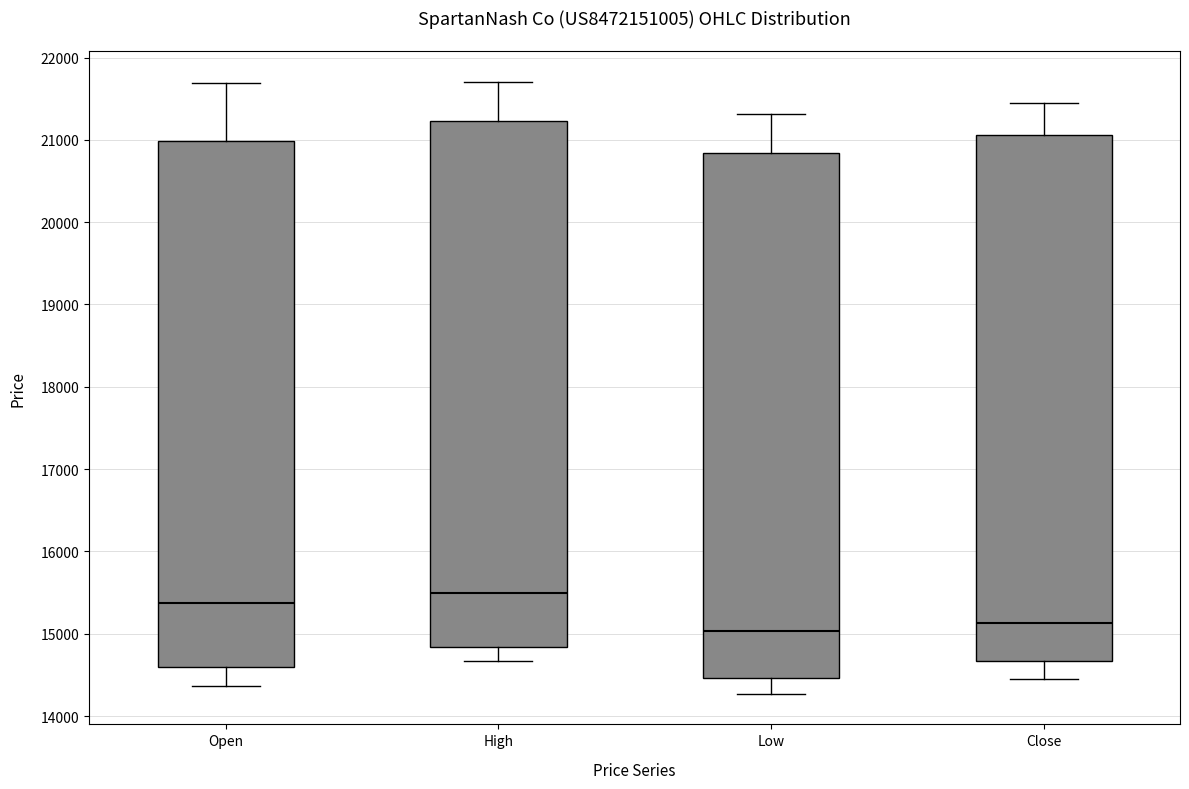

Which box has the highest median line?

High